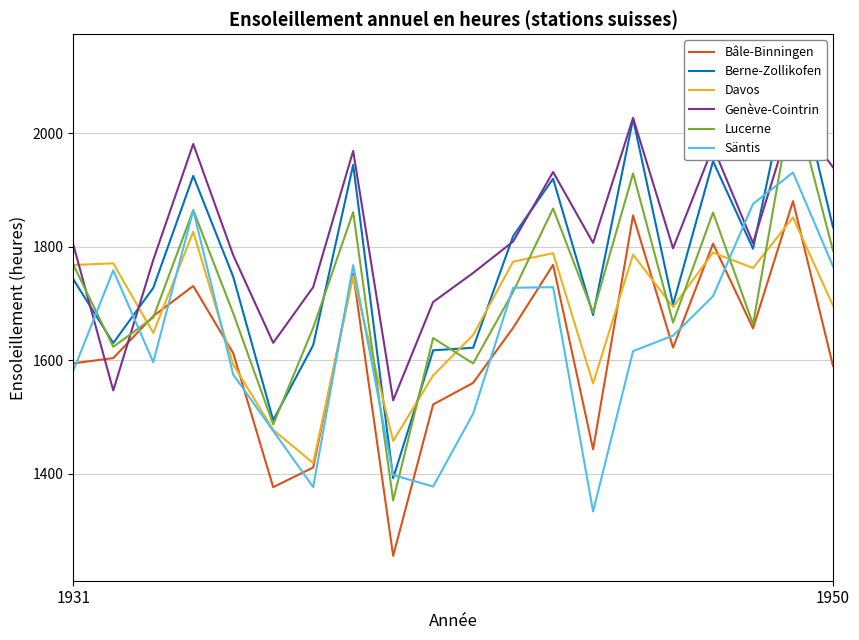

What is the difference between the Berne-Zollikofen values at 9 and 5?

123.0